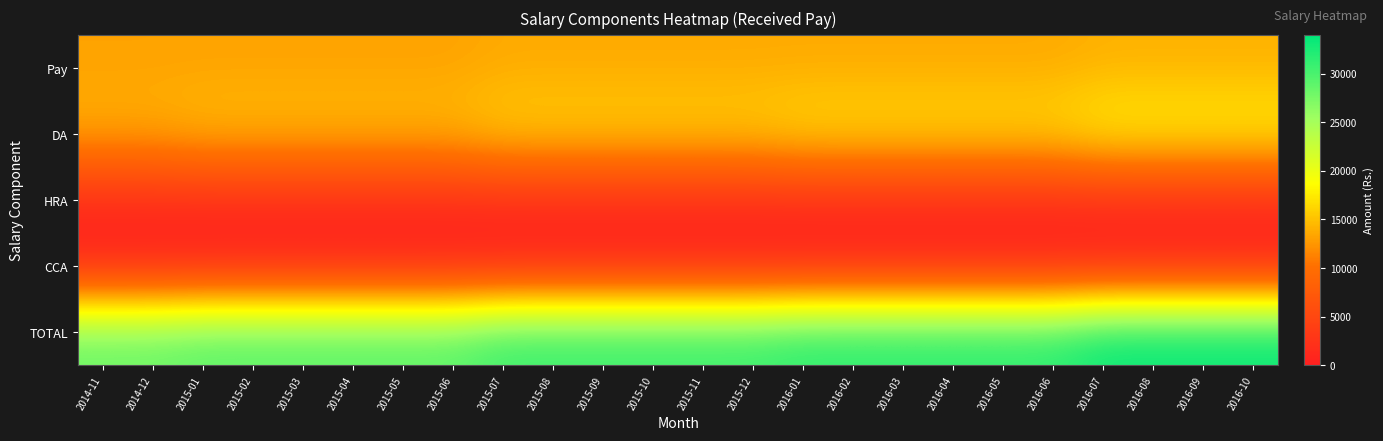

Which series has the largest total across all categories?

TOTAL